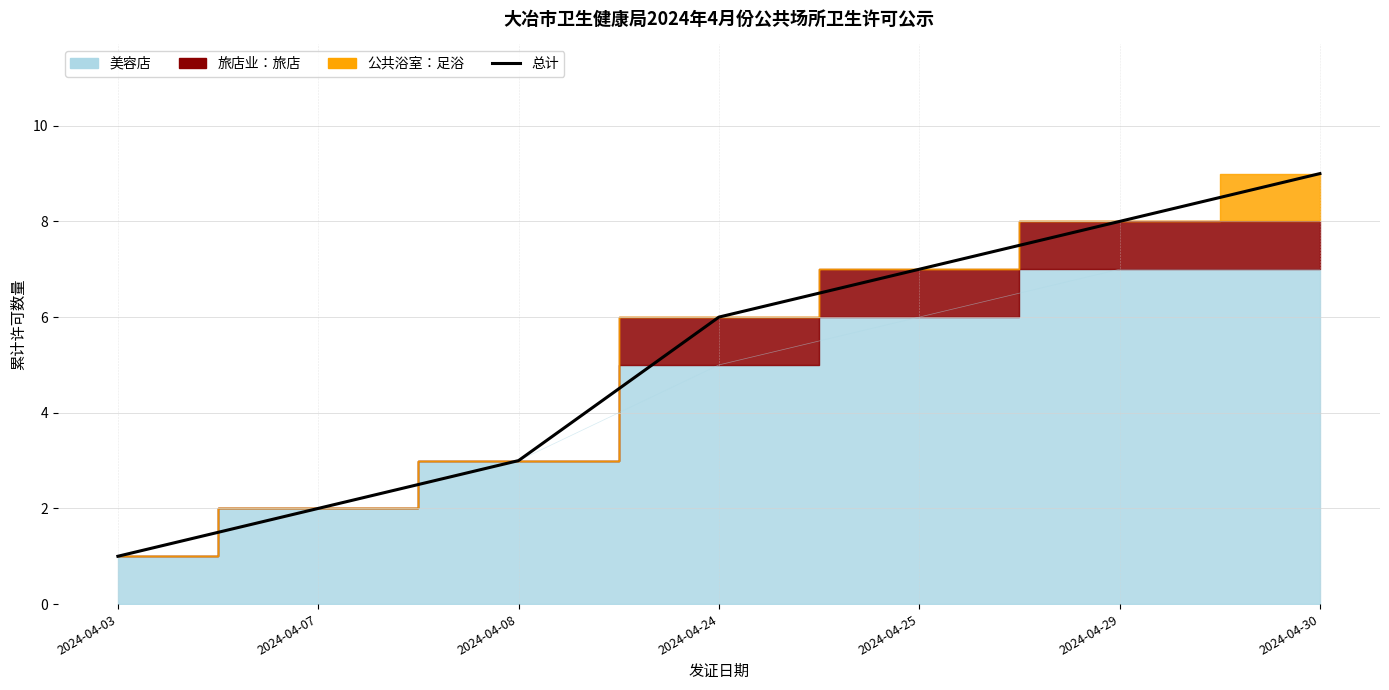

Which category has the highest value across all series?

2024-04-30